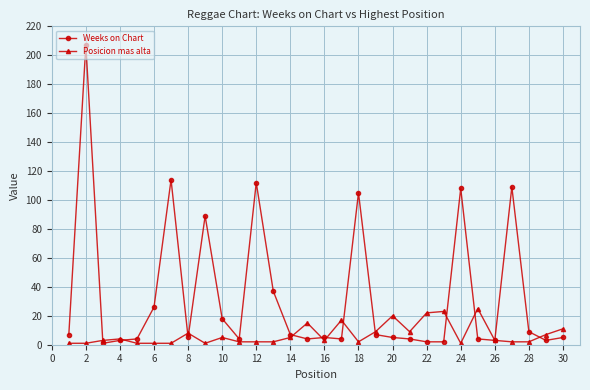

What is the highest value of the Weeks on Chart series?

207